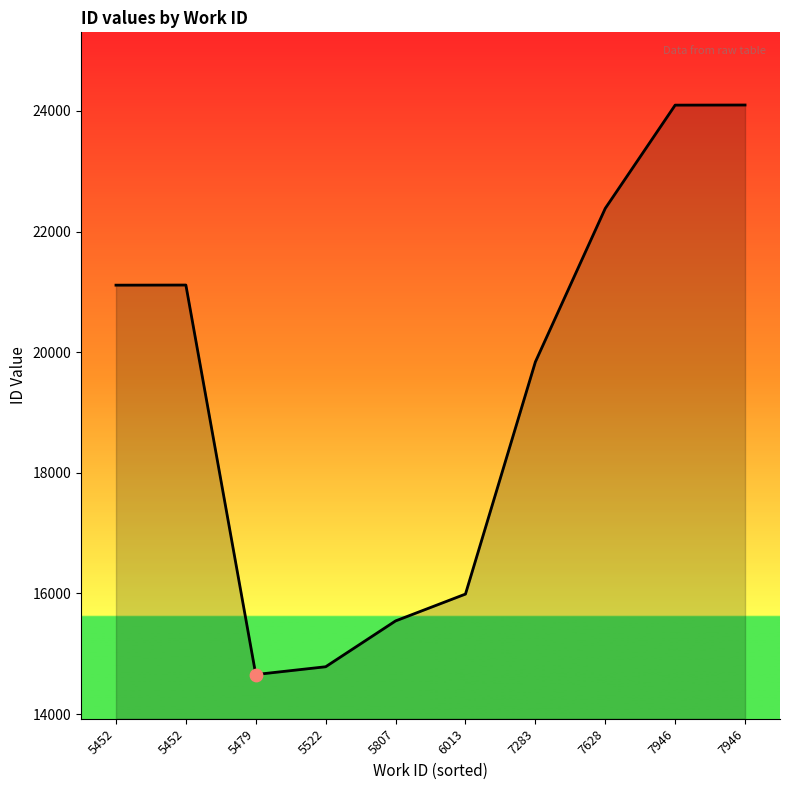

What is the change in value from 5479 to 7628?

+7729